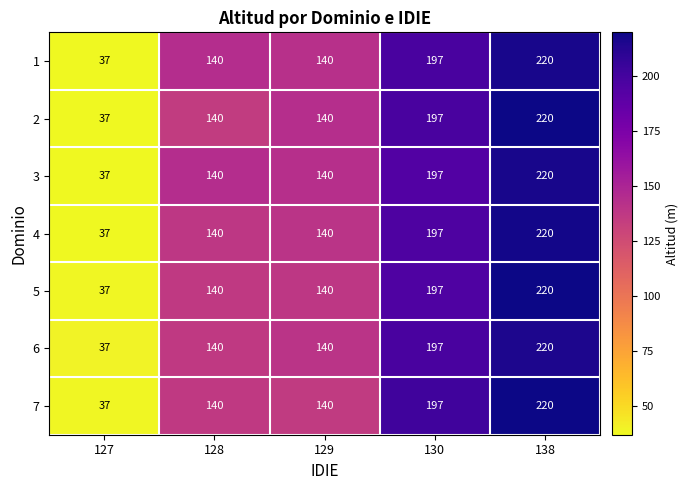

The 3 series shows 220 at 138. True or false?

True